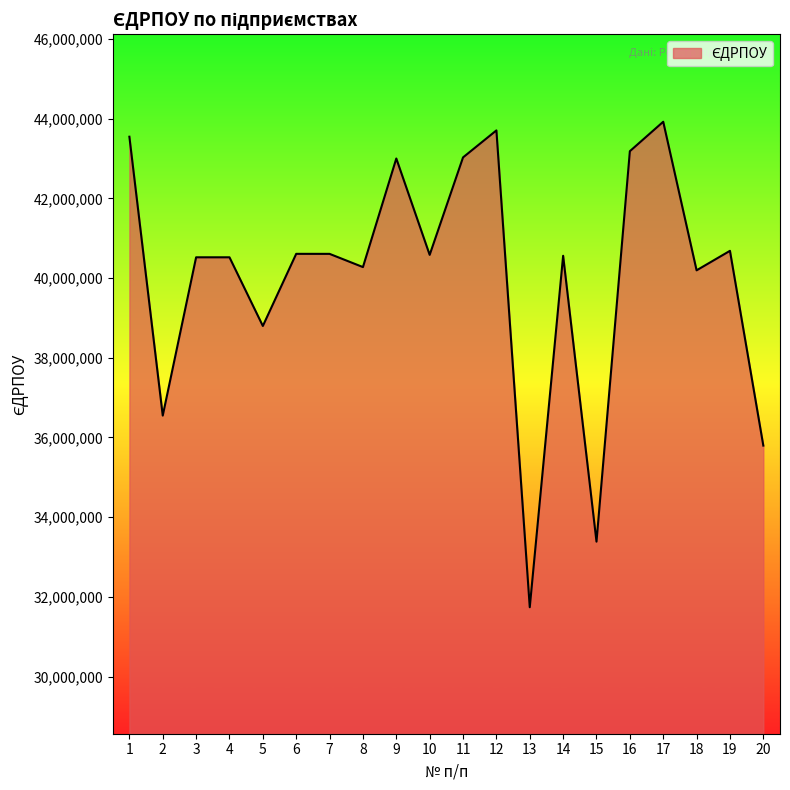

How many lines are shown in the chart?

1